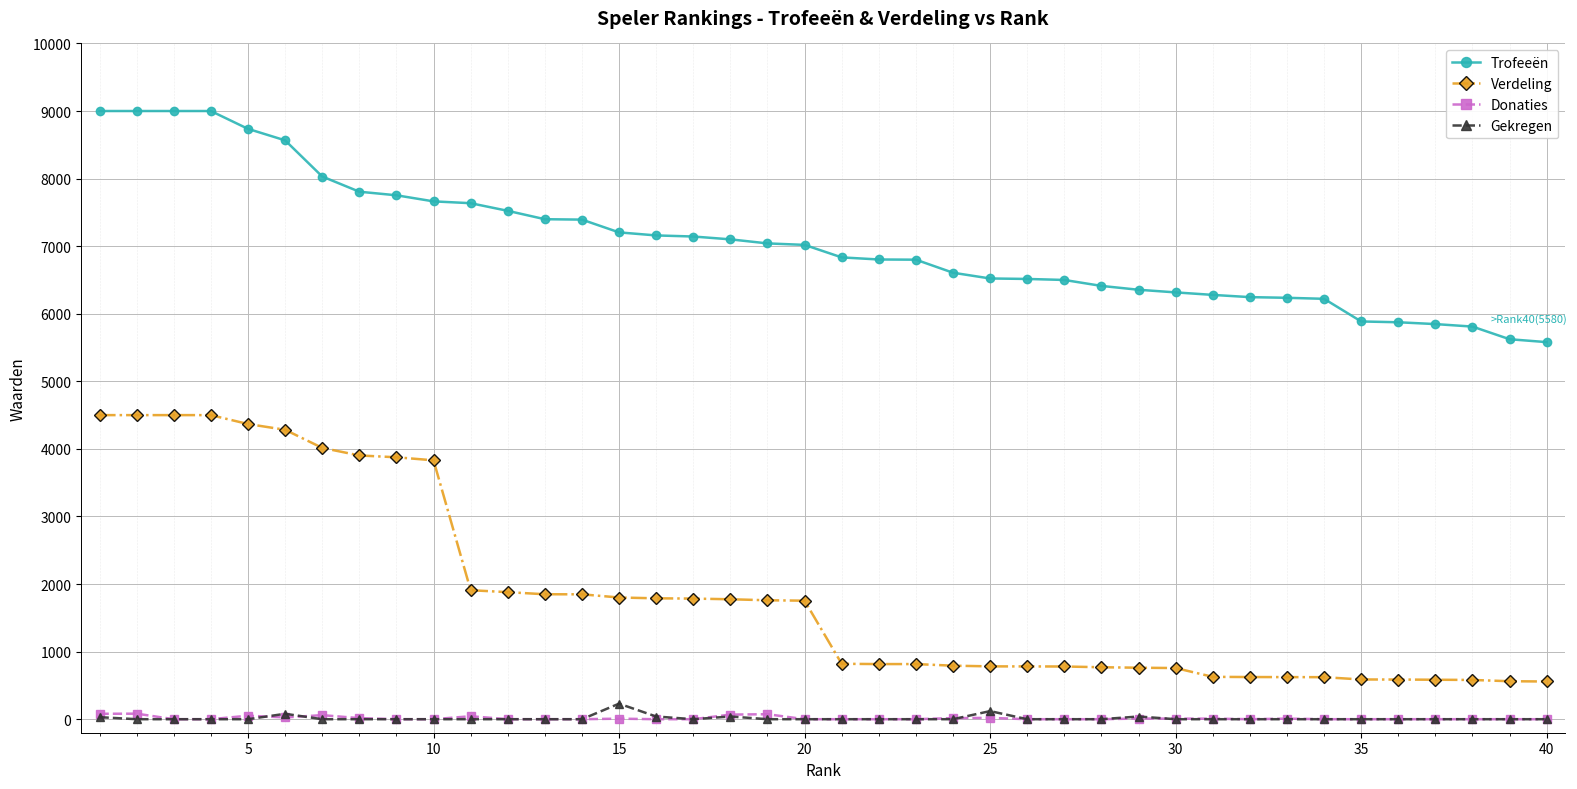

True or false: Gekregen has more than 0 points higher than both neighbors.

True